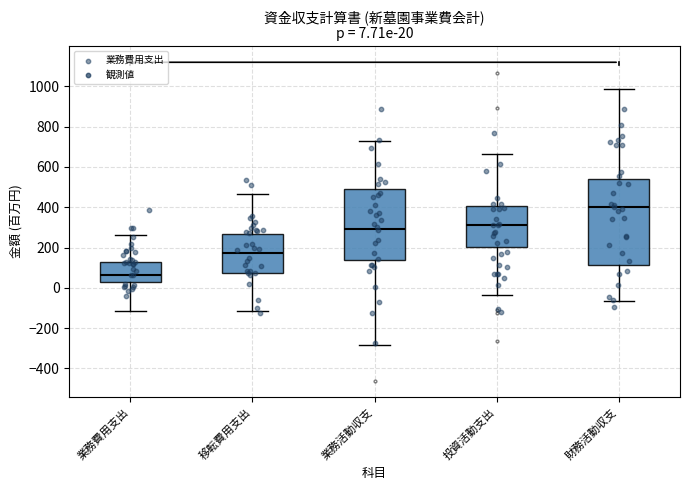

Which box is the tallest, from its lower edge to its upper edge?

財務活動収支